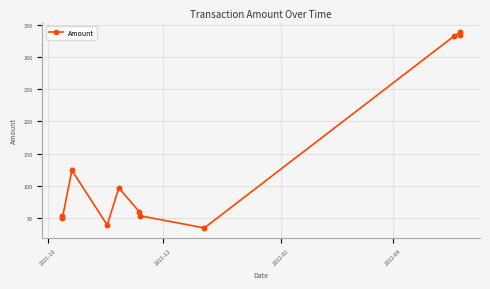

What is the greatest value displayed?

338.2